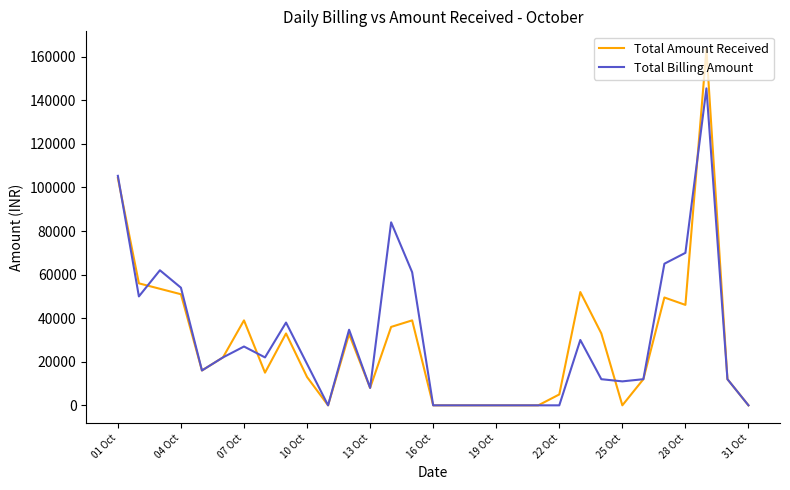

Rank the series by their maximum value, from lowest to highest.

Total Billing Amount, Total Amount Received